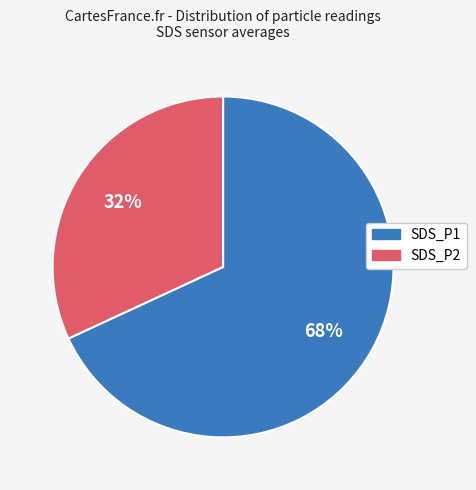

Combined, do SDS_P1 and SDS_P2 account for over 50%?

Yes